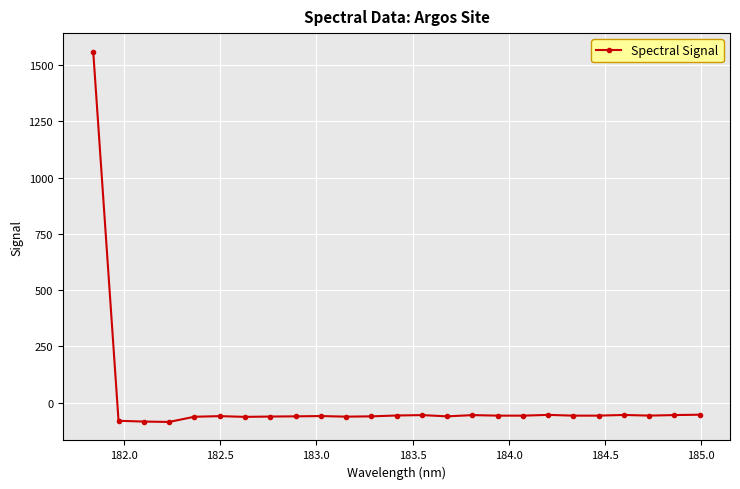

What is the maximum value shown in the chart?

1560.4